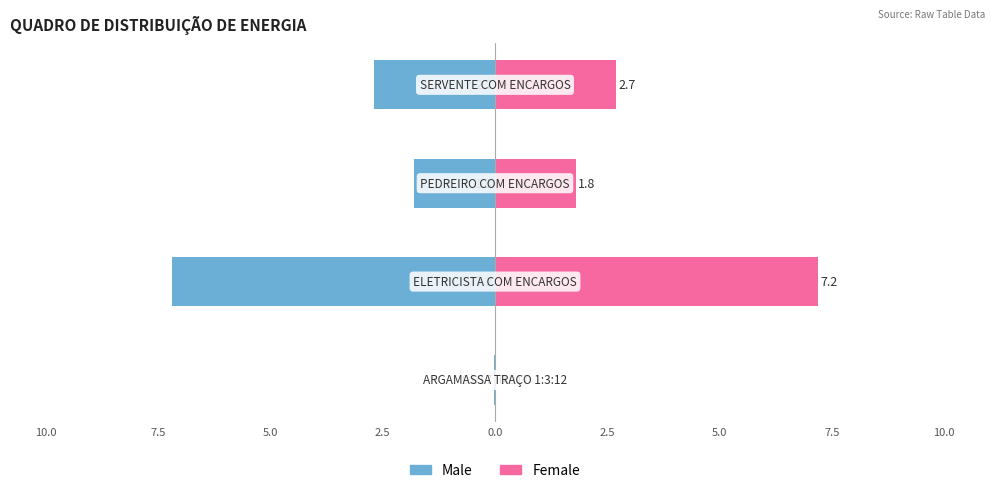

How many data points in Female are less than 2?

2